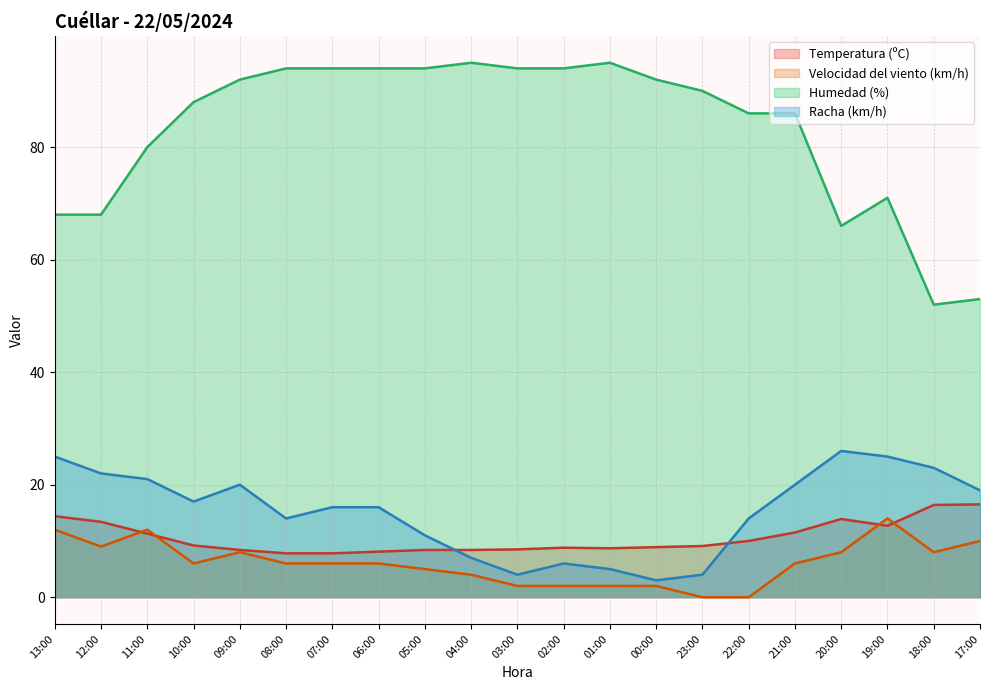

At which label does Velocidad del viento (km/h) reach its peak?

19:00